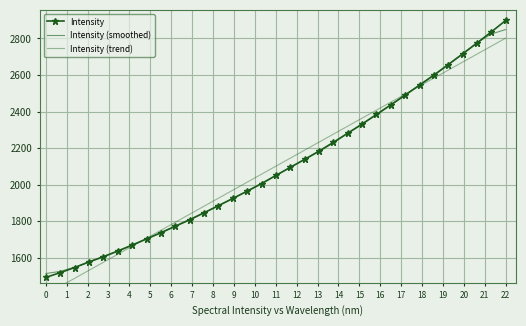

What is the value of the Intensity point at the 5th from the left?

1606.7